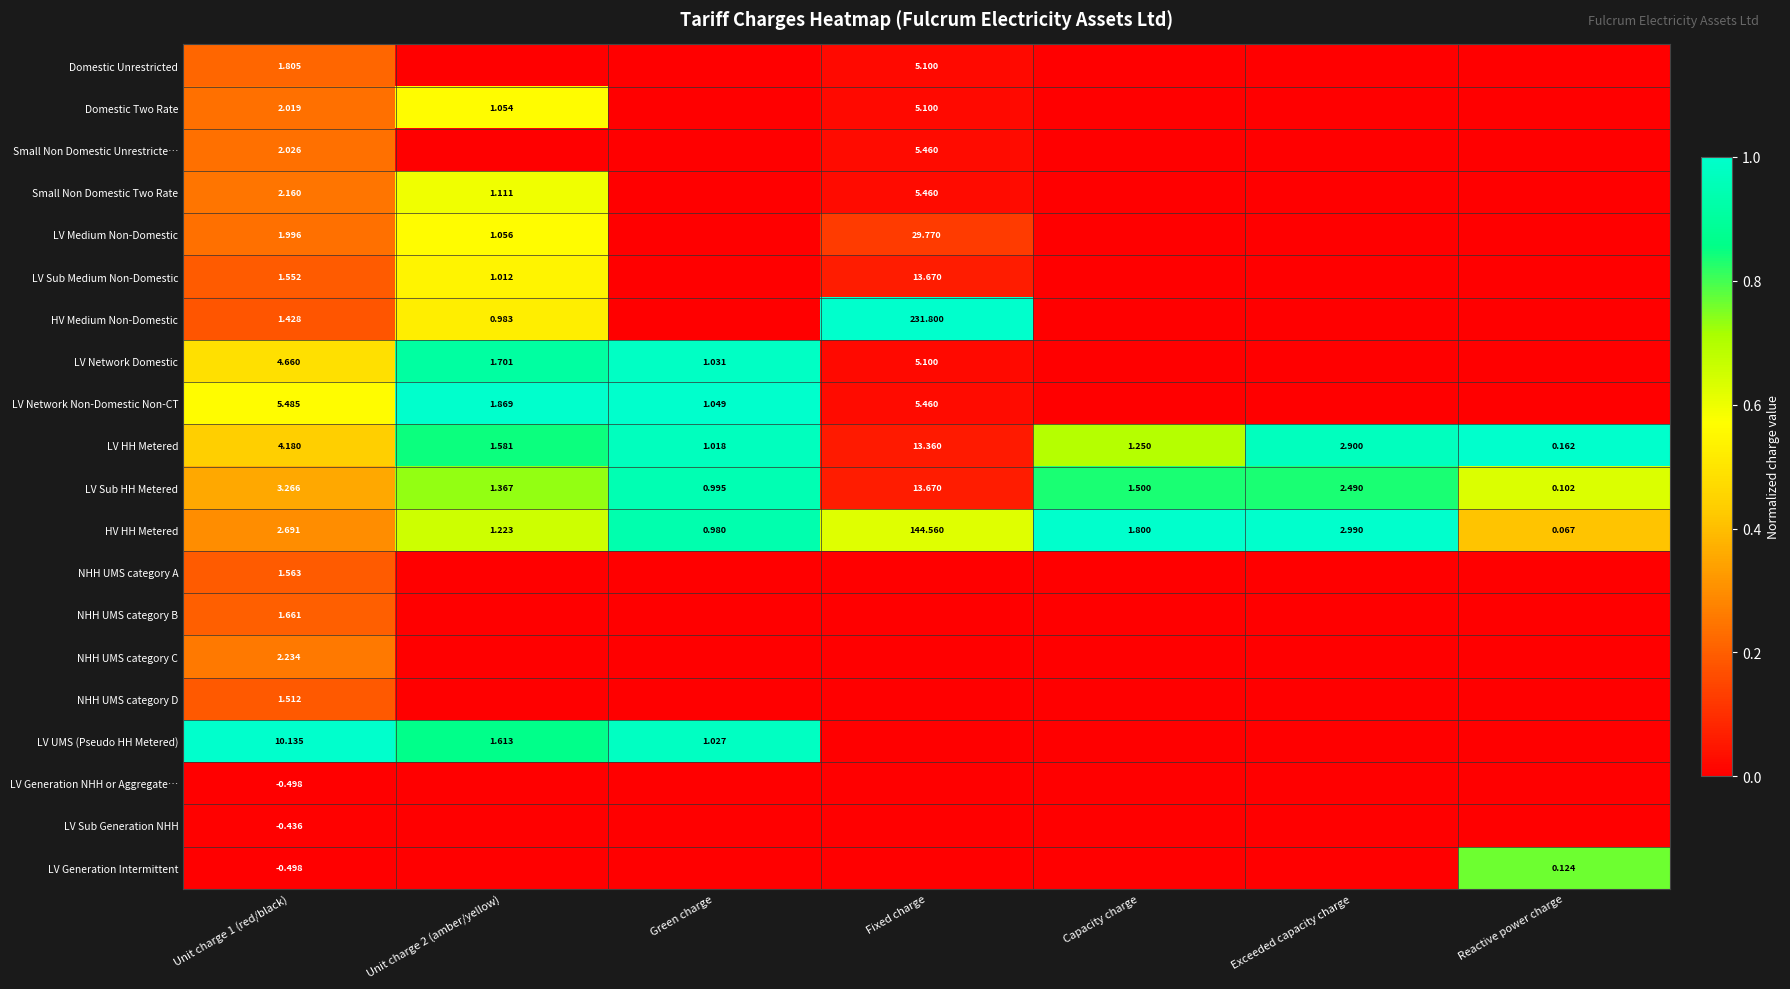

At how many categories does at least one series exceed 0?

7